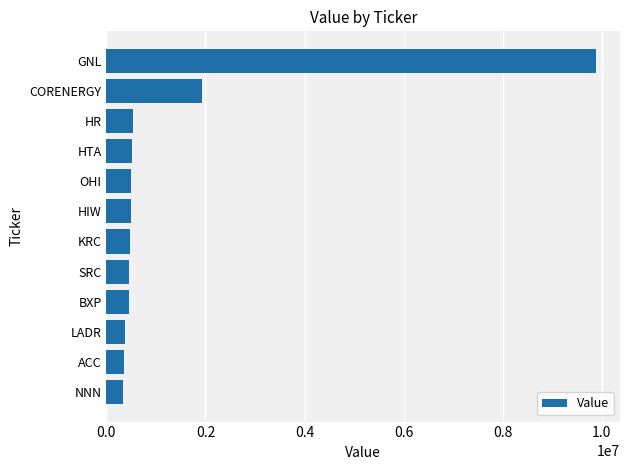

What is the change in value from HR to GNL?

+9348000